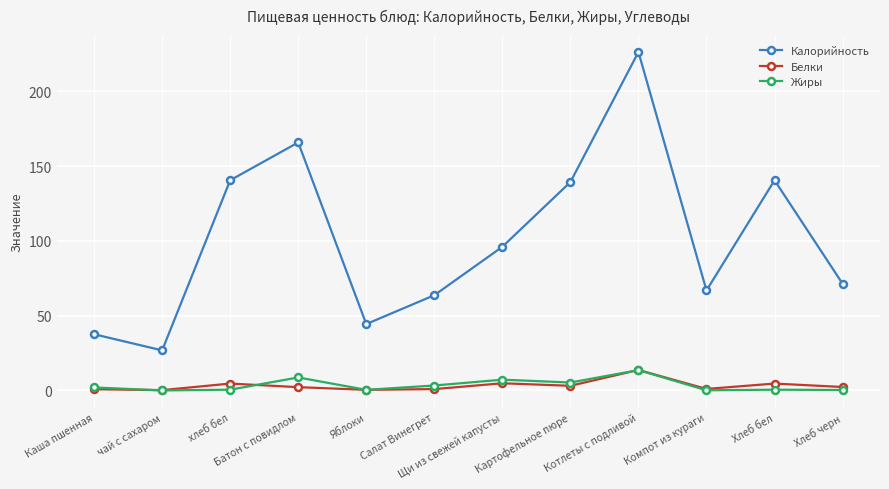

What is the minimum value for Калорийность?

26.8